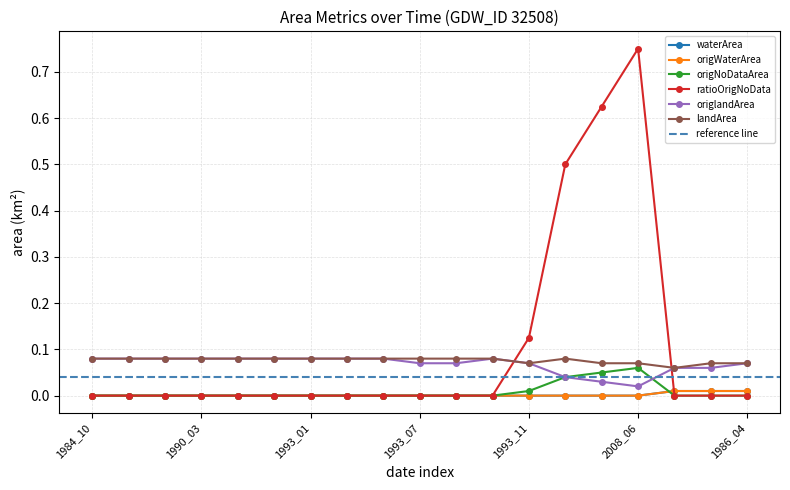

What position from the left is 2008_01?

15